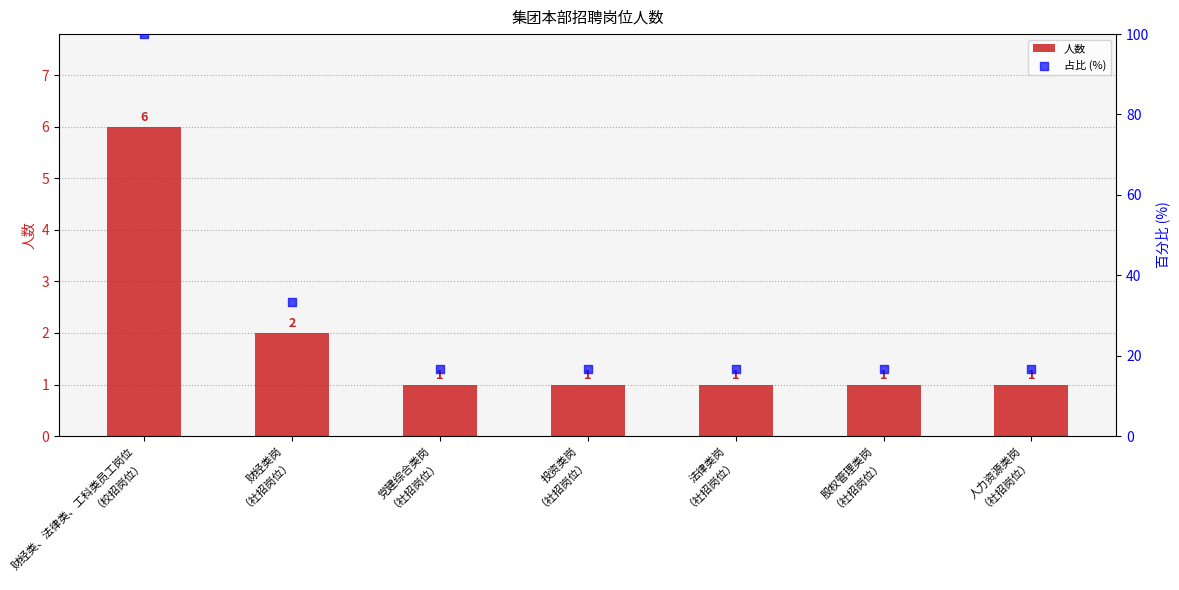

What are all the series names shown in the legend?

人数, 占比 (%)